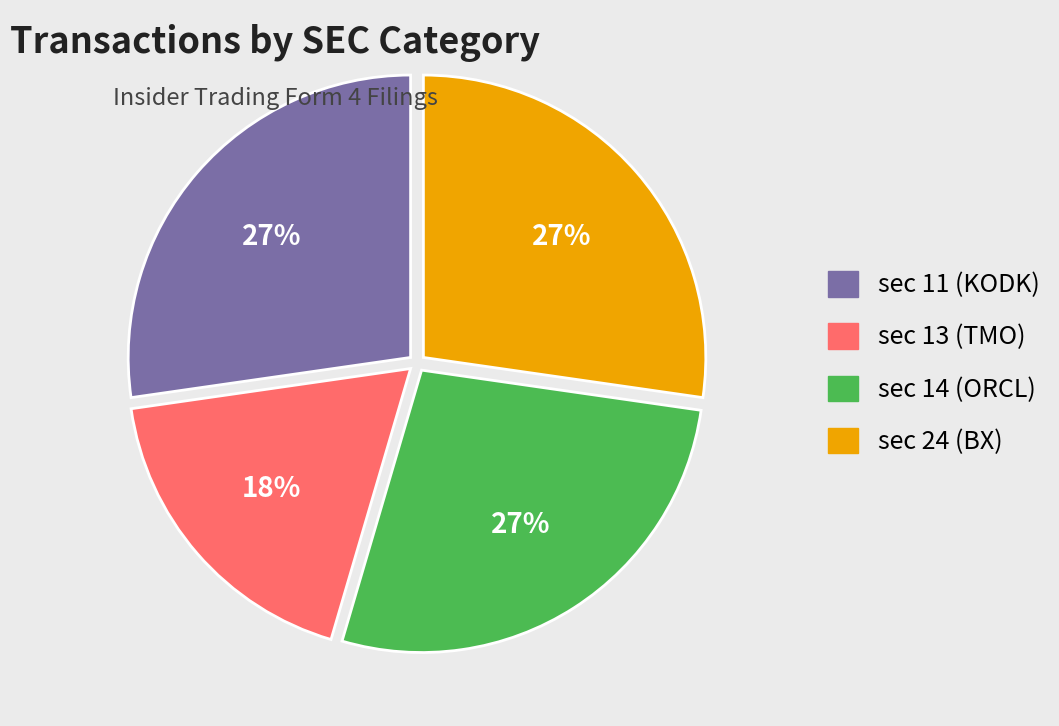

Does any single category account for the majority?

No